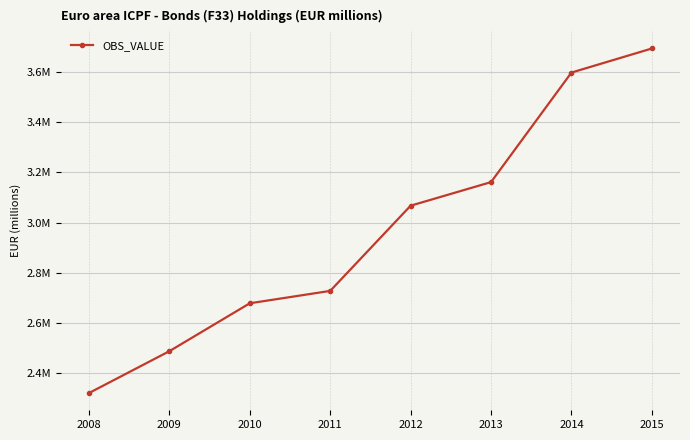

Approximately how many times larger is the value at 2015 compared to 2010?

1.4